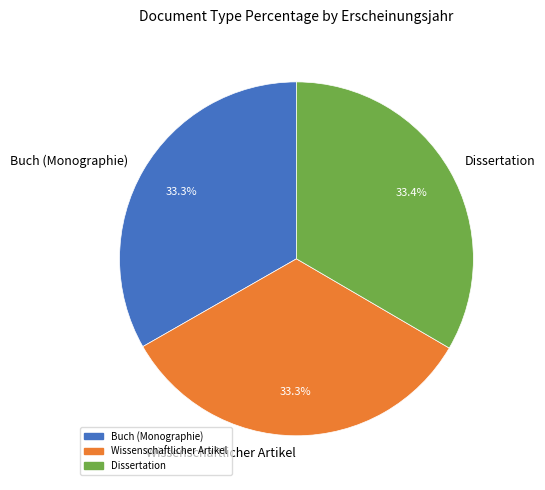

Approximately how many times larger is the value at Dissertation compared to Buch (Monographie)?

1.0